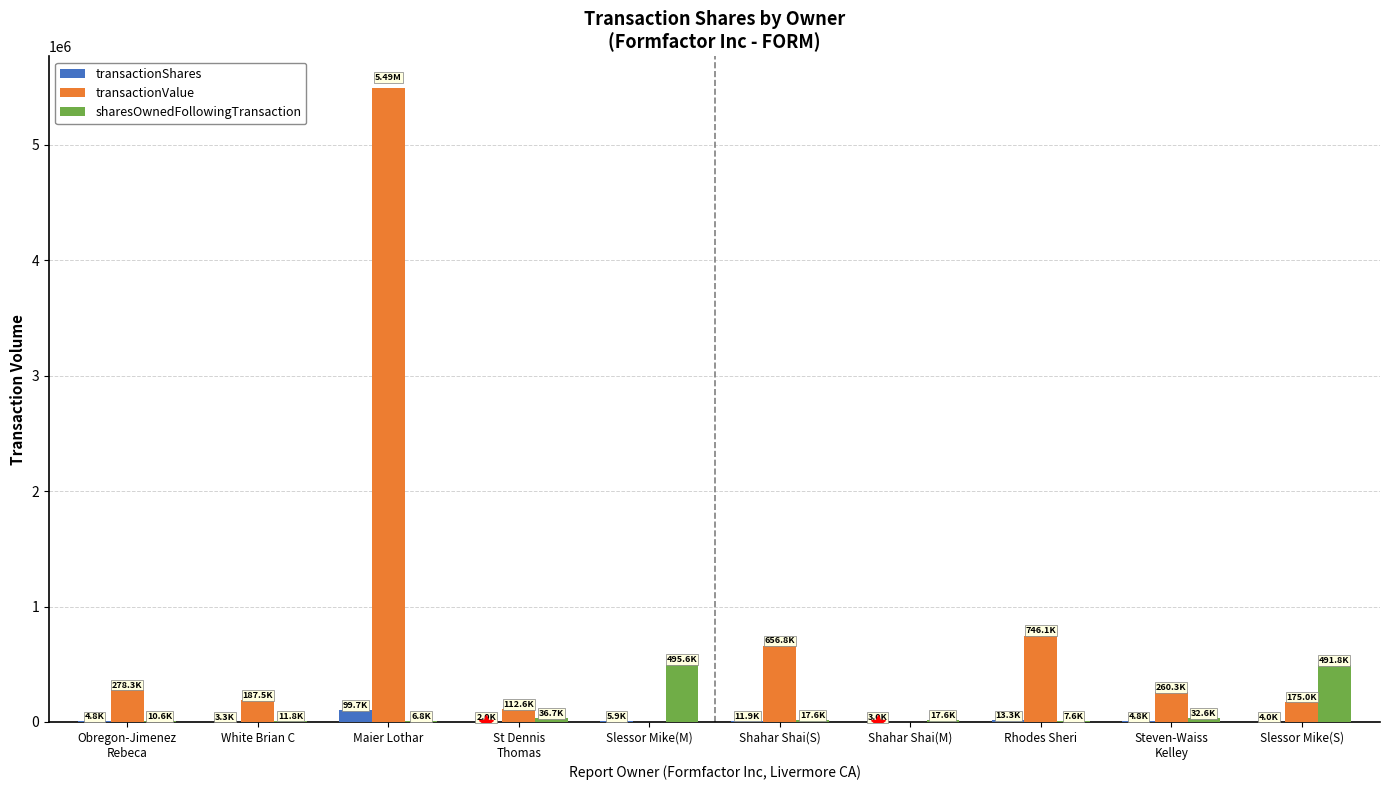

Which series has the largest total across all categories?

transactionValue